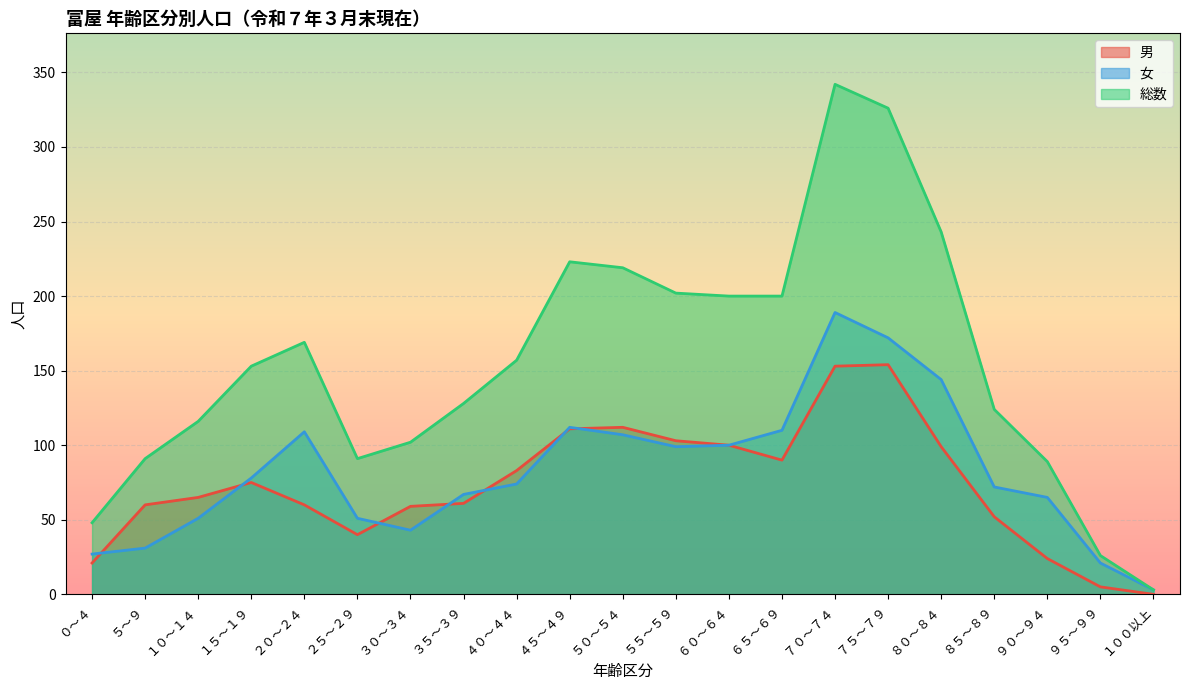

Read the 女 value at ０～４, to the nearest 50.

50